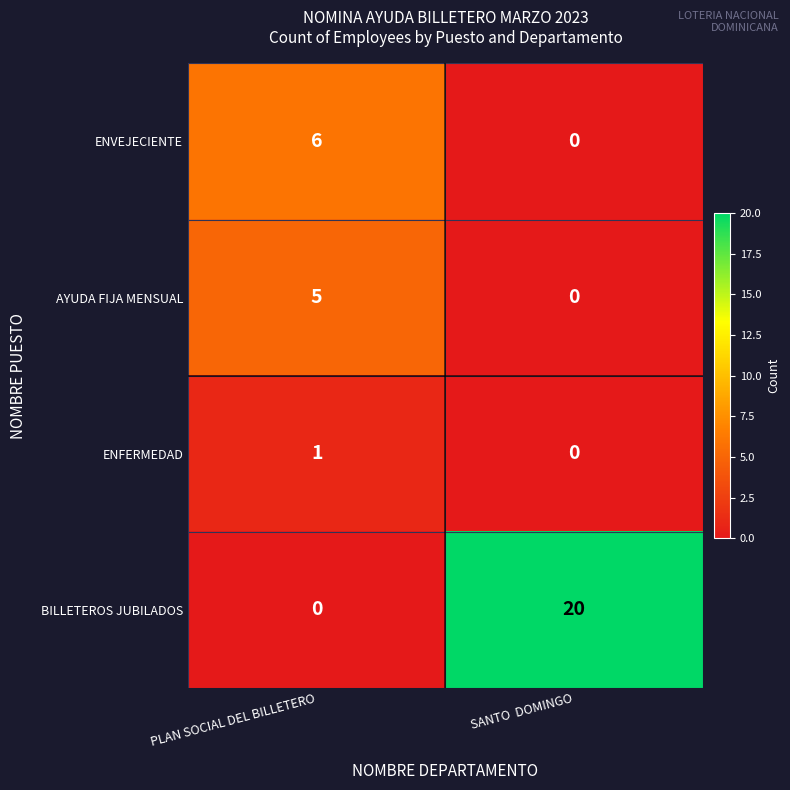

What is the total value across all series at PLAN SOCIAL DEL BILLETERO?

12